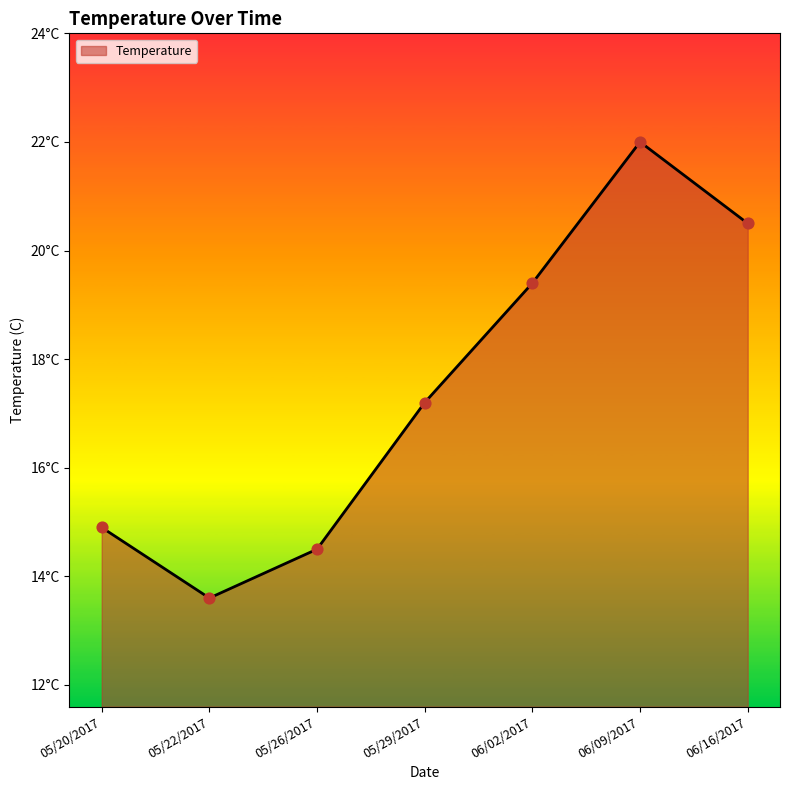

What is the change in value from 05/29/2017 to 06/16/2017?

+3.3